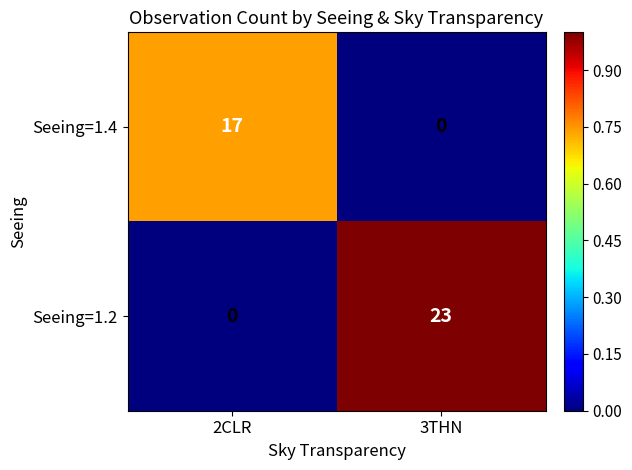

Which series has the largest range (max minus min)?

Seeing=1.2